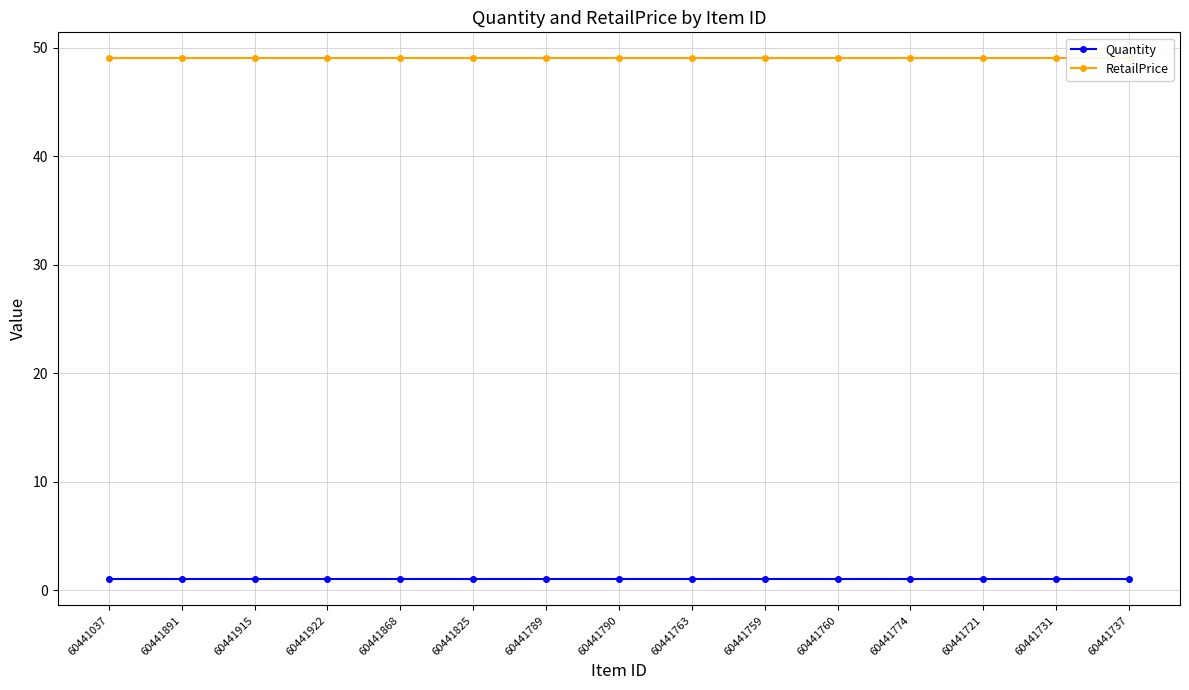

What is the label of the 11th point from the right?

60441868